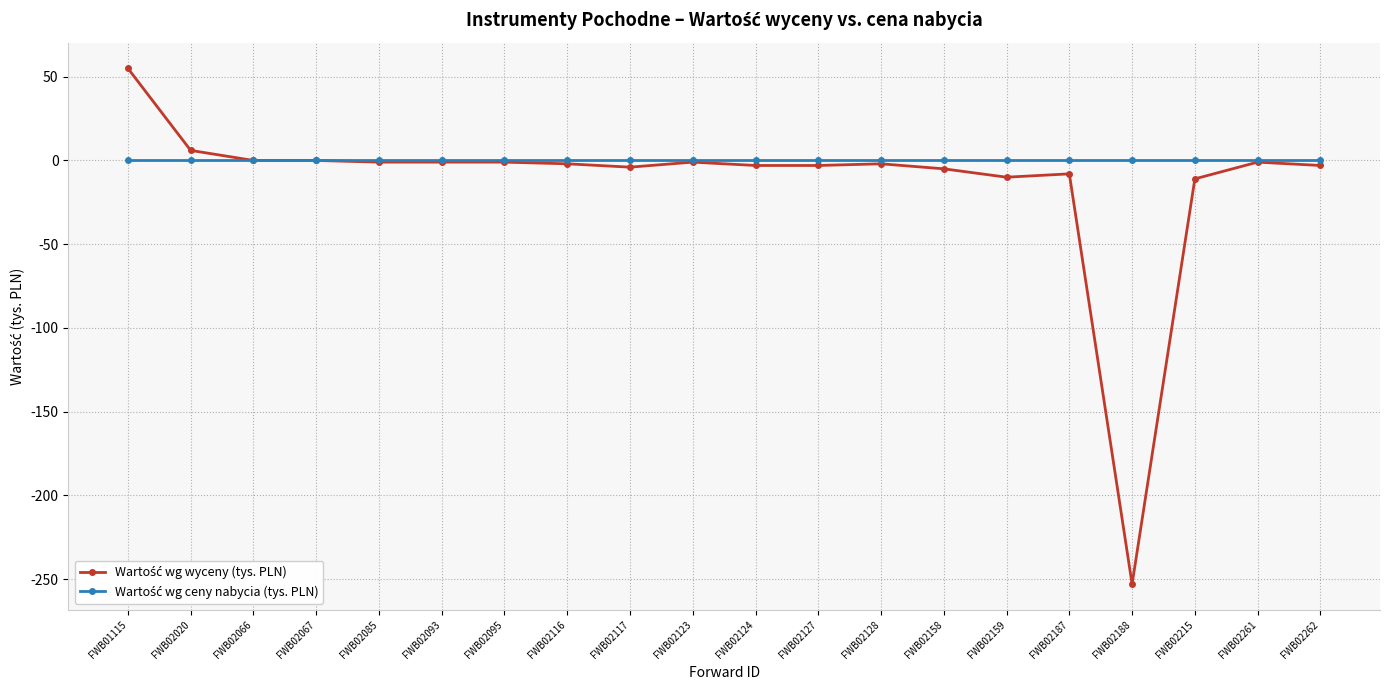

At which category is the sum across all series the highest?

FWB01115